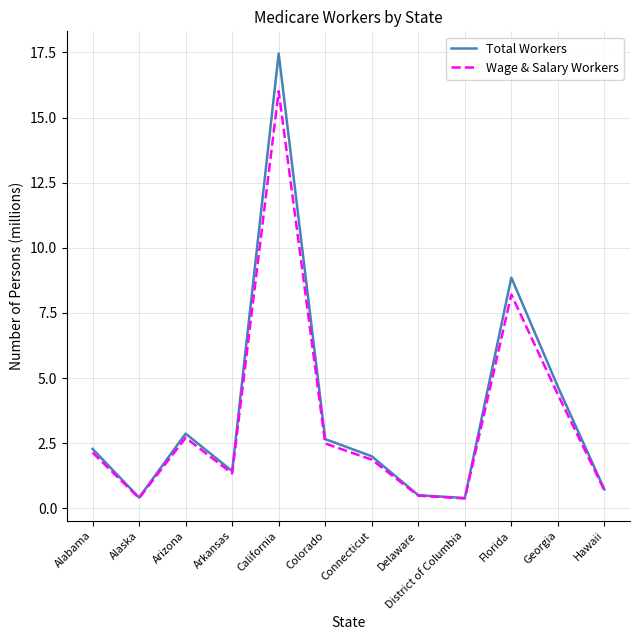

At which category is the sum across all series the highest?

California